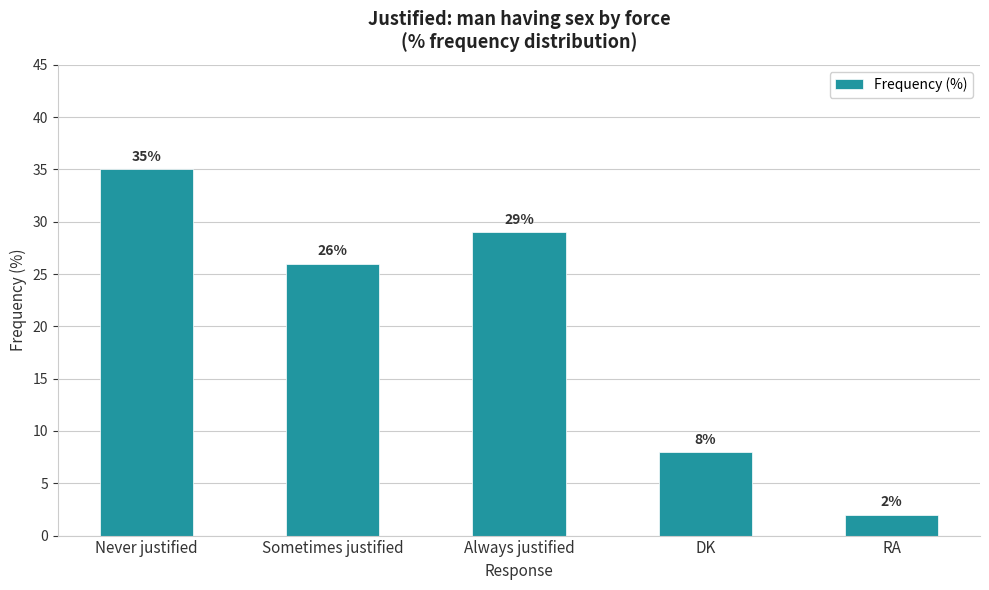

Reading left to right, what are all the values shown in this chart?

Never justified=35	Sometimes justified=26	Always justified=29	DK=8	RA=2